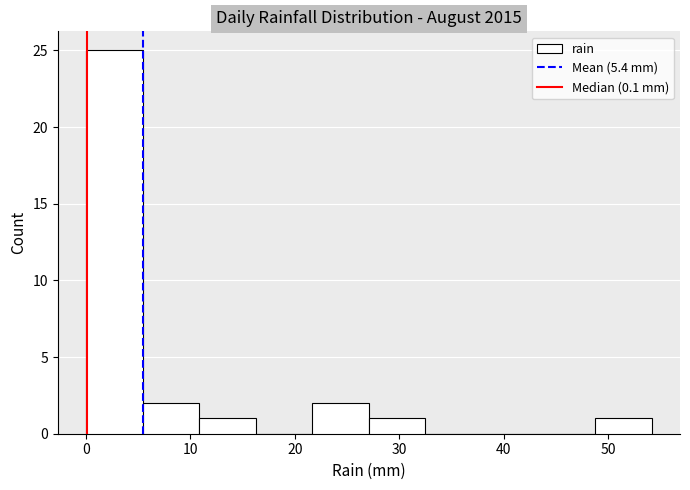

Reading left to right, transcribe this chart: for each bar, give the range it covers on the x-axis and its height. Neither the bar edges nor the heights are printed on the chart, so give them approximately, as read against the axes.

0 to 5: 25
5 to 11: 2
11 to 16: 1
16 to 22: 0
22 to 27: 2
27 to 33: 1
33 to 38: 0
38 to 43: 0
43 to 49: 0
49 to 54: 1